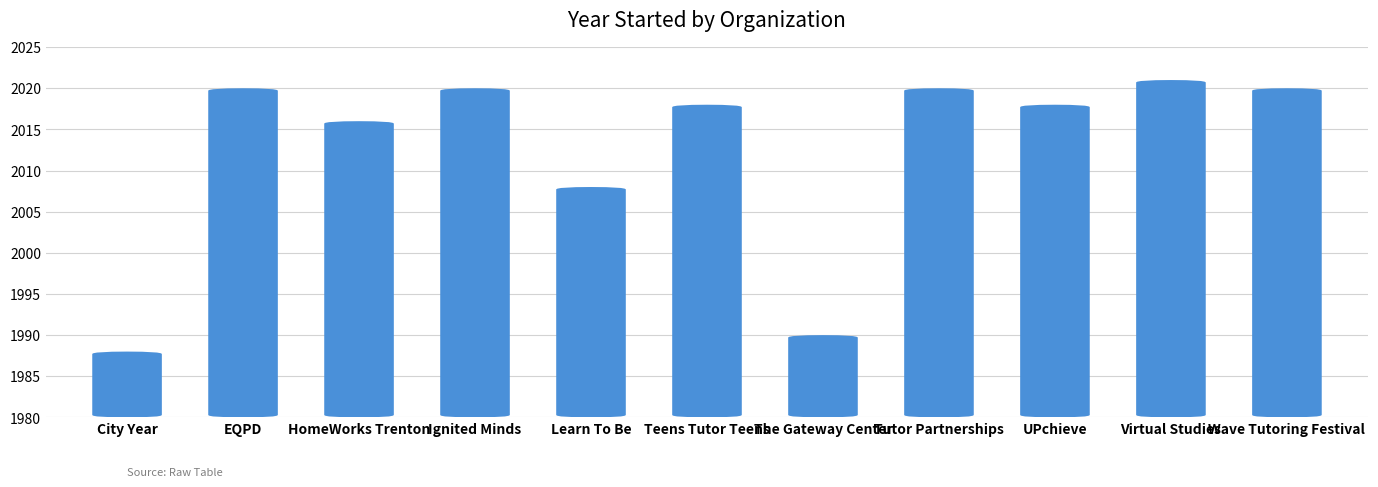

Reading right to left, extract all data points from this chart.

Wave Tutoring Festival=2020	Virtual Studies=2021	UPchieve=2018	Tutor Partnerships=2020	The Gateway Center=1990	Teens Tutor Teens=2018	Learn To Be=2008	Ignited Minds=2020	HomeWorks Trenton=2016	EQPD=2020	City Year=1988